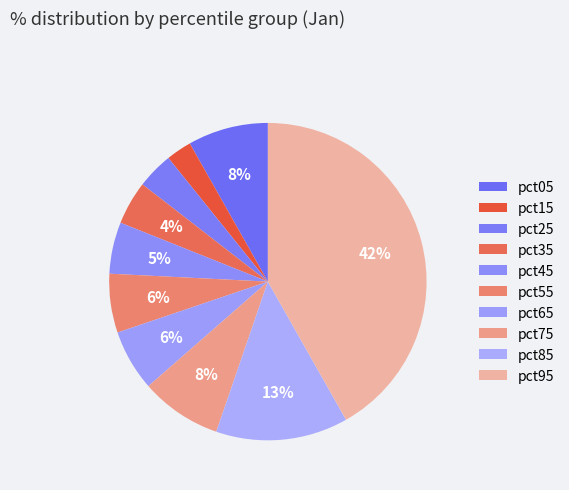

Count the number of slices in the pie.

10